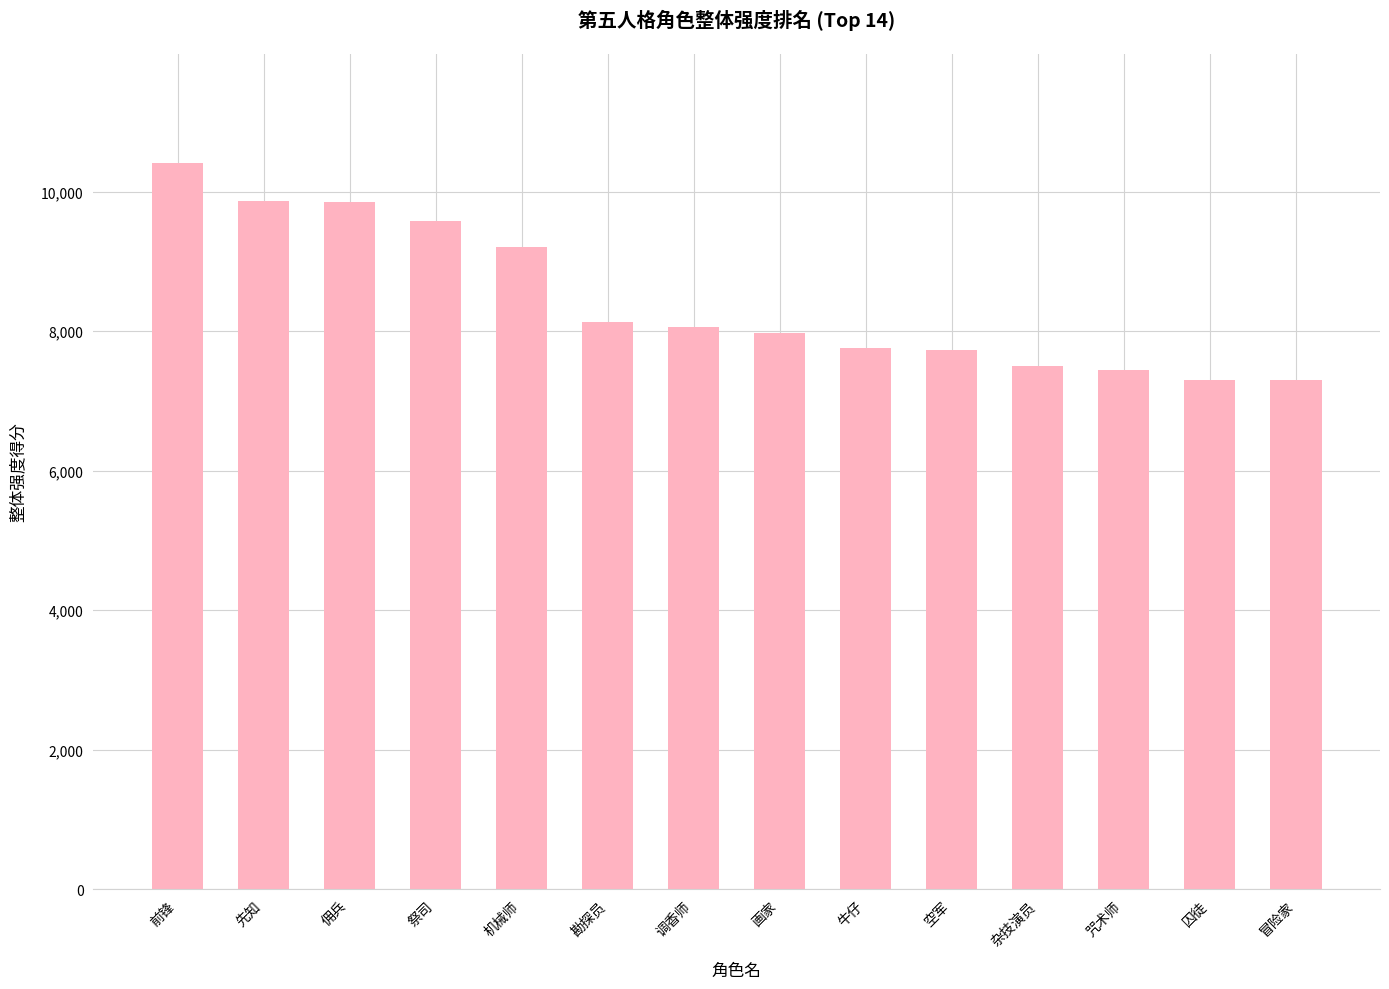

The chart shows a value of 7297.5 at 冒险家. True or false?

True